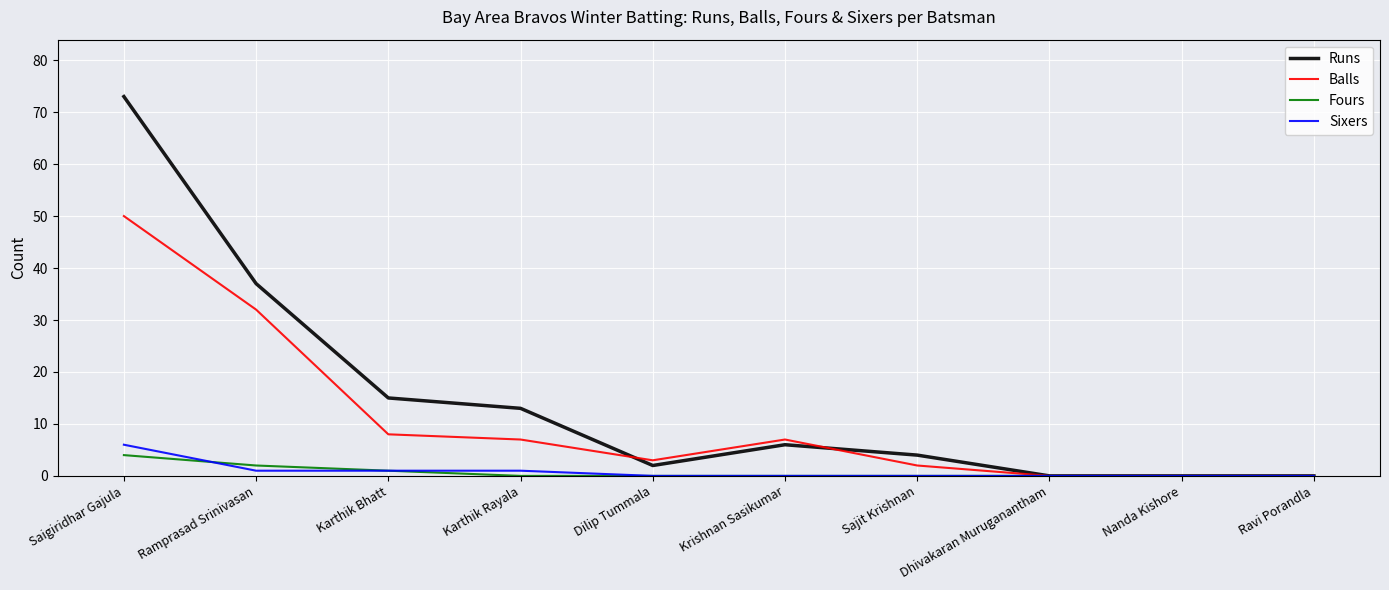

Which category has the highest value across all series?

Saigiridhar Gajula